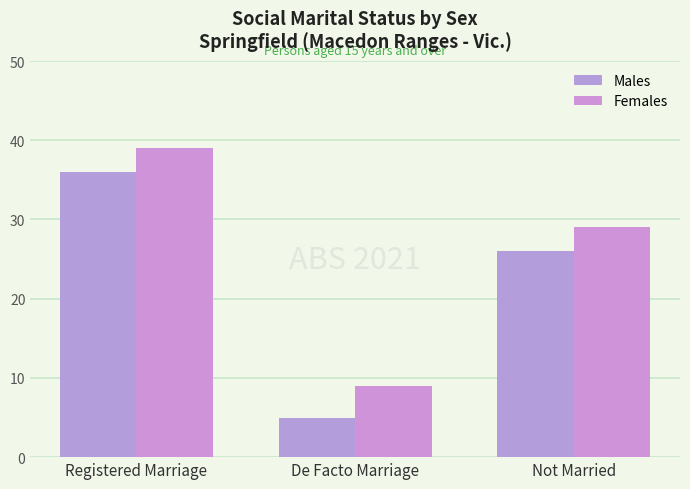

The Males series shows 9 at Registered Marriage. True or false?

False